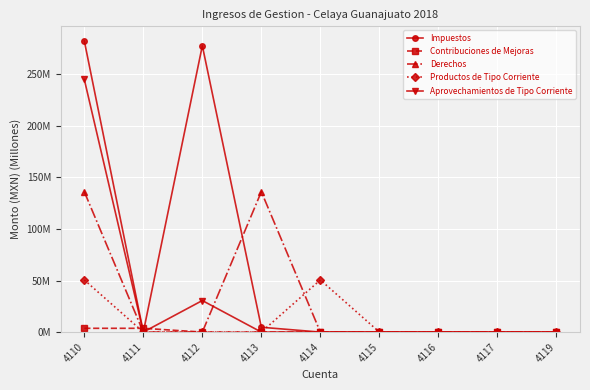

What are all the series names shown in the legend?

Impuestos, Contribuciones de Mejoras, Derechos, Productos de Tipo Corriente, Aprovechamientos de Tipo Corriente